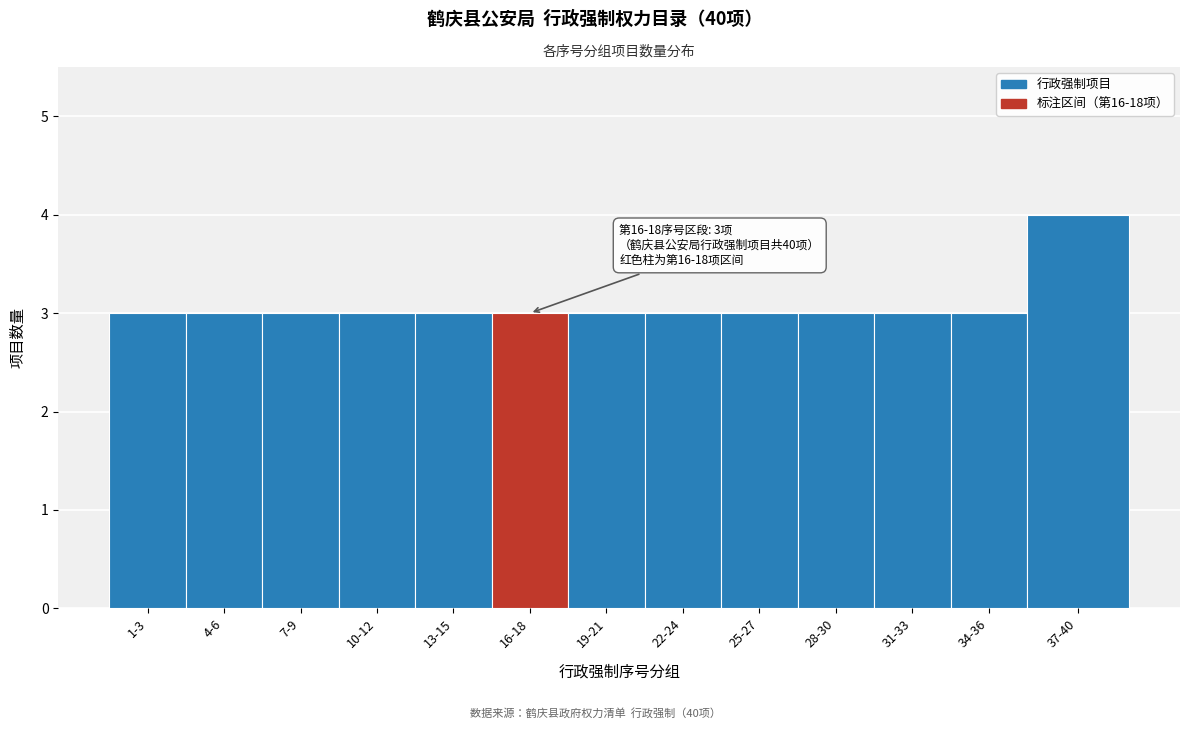

Reading left to right, what are all the values shown in this chart?

1-3=3	4-6=3	7-9=3	10-12=3	13-15=3	16-18=3	19-21=3	22-24=3	25-27=3	28-30=3	31-33=3	34-36=3	37-40=4